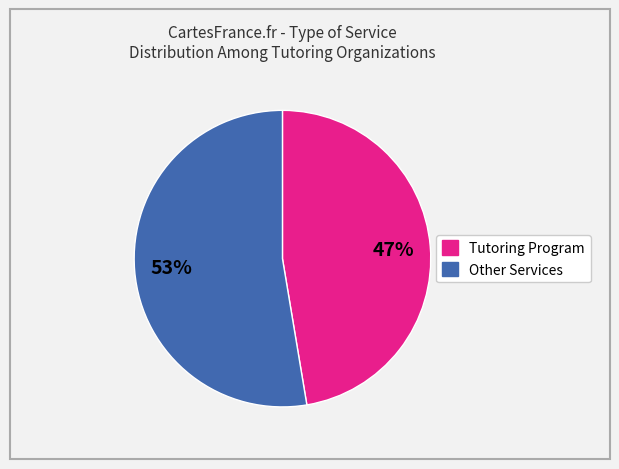

Is there any slice that represents more than half of the pie?

Yes